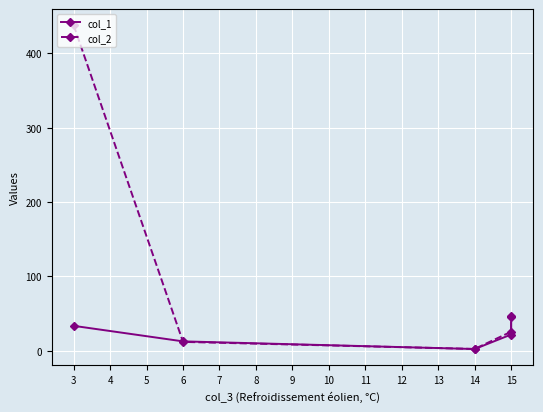

At 15, list the series in order from largest to smallest.

col_2, col_1